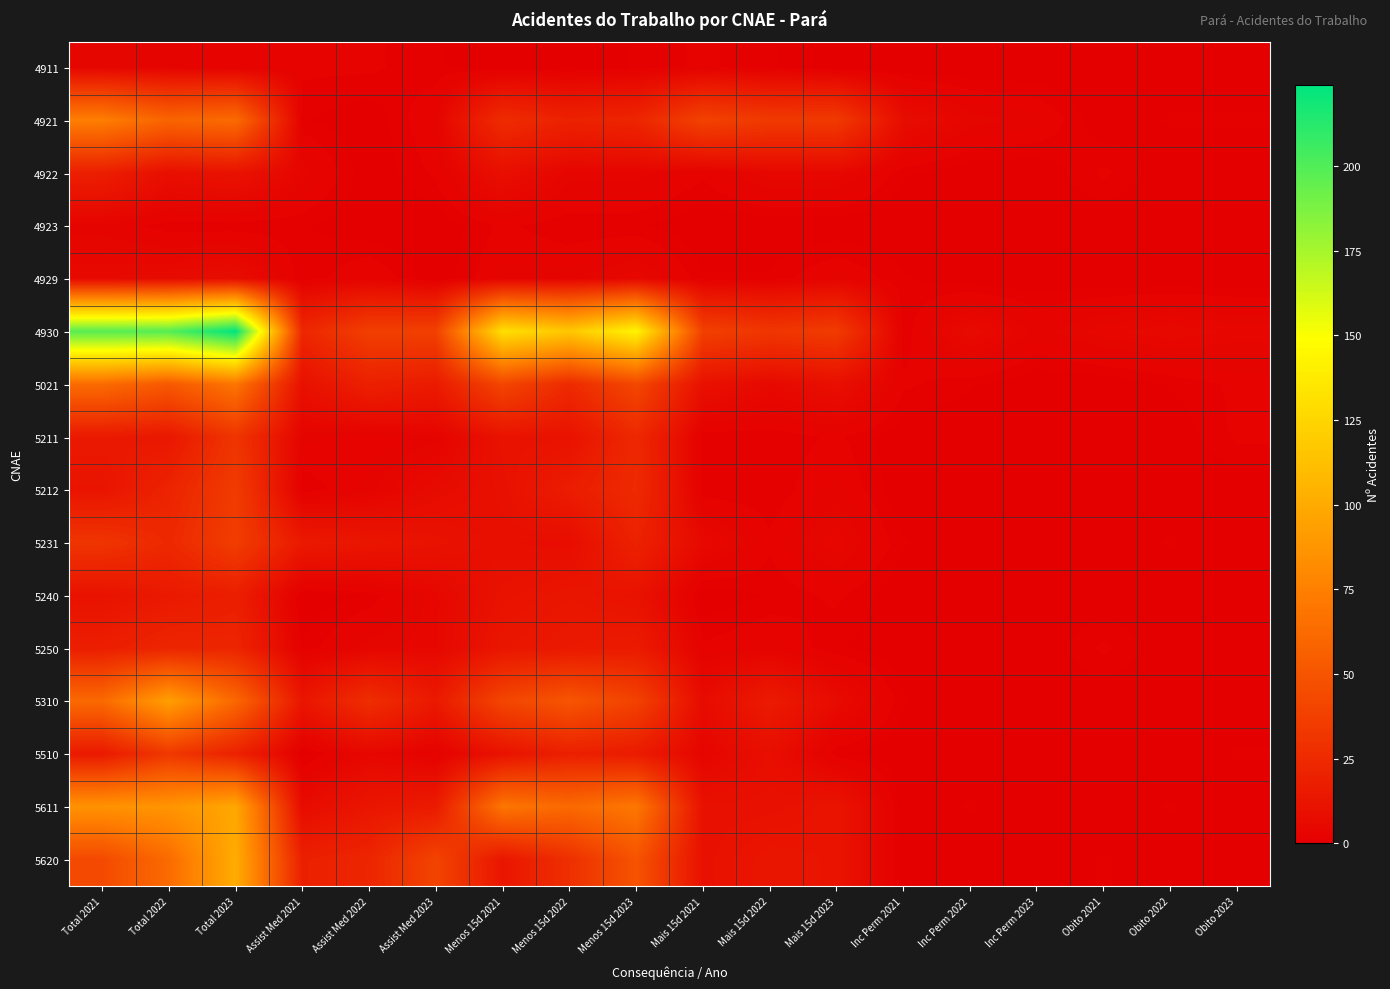

Between Total 2023 and Mais 15d 2021, which is larger?

Total 2023